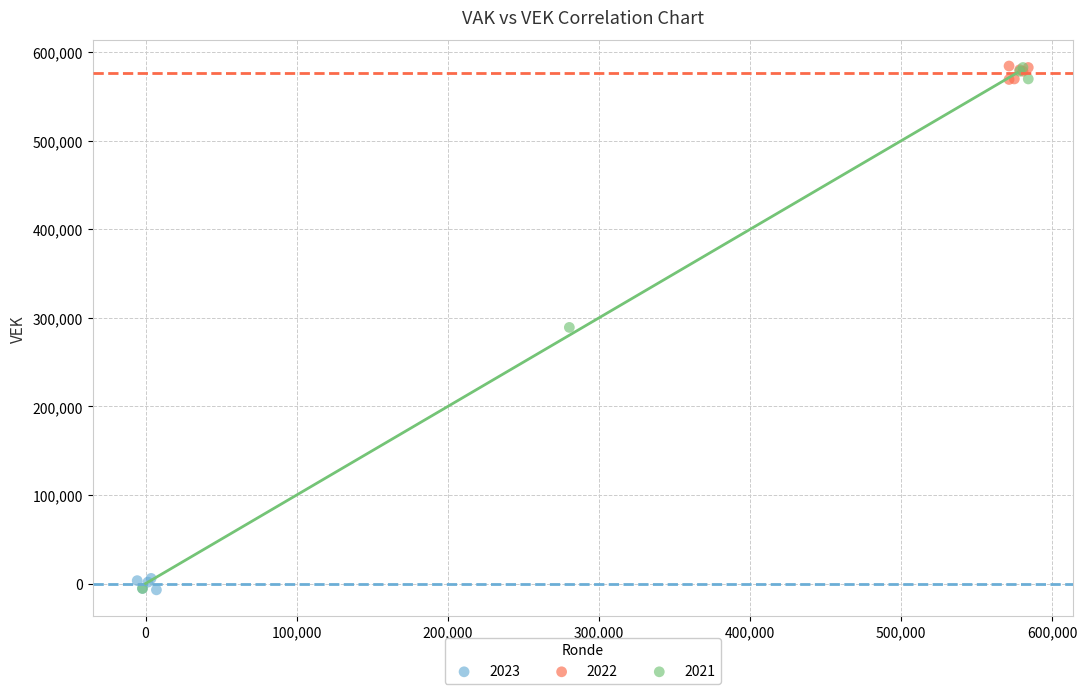

Which series has the largest Y range (max minus min)?

2021